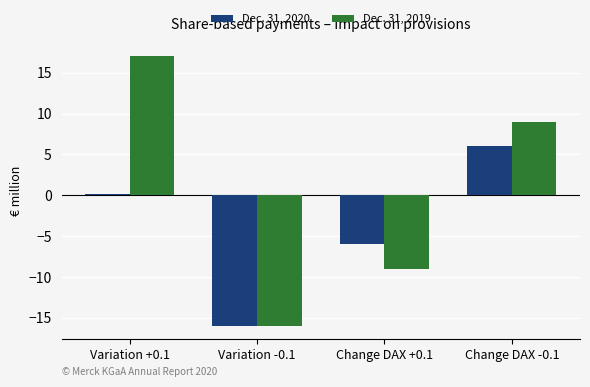

How many distinct data groups are displayed?

2